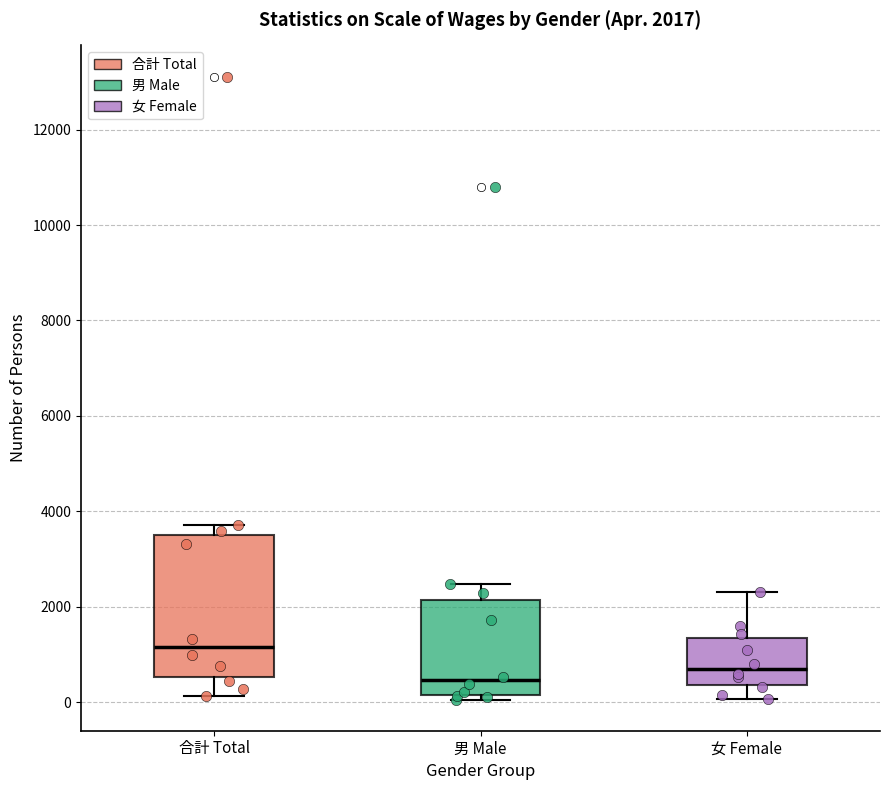

Which box is the tallest, from its lower edge to its upper edge?

合計 Total